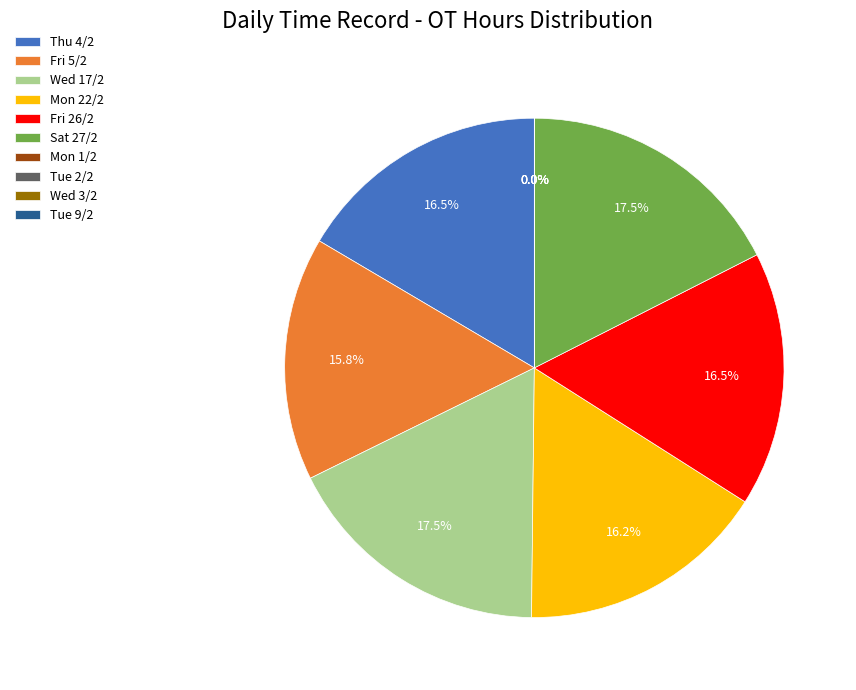

Which slice is the smallest?

Mon 1/2